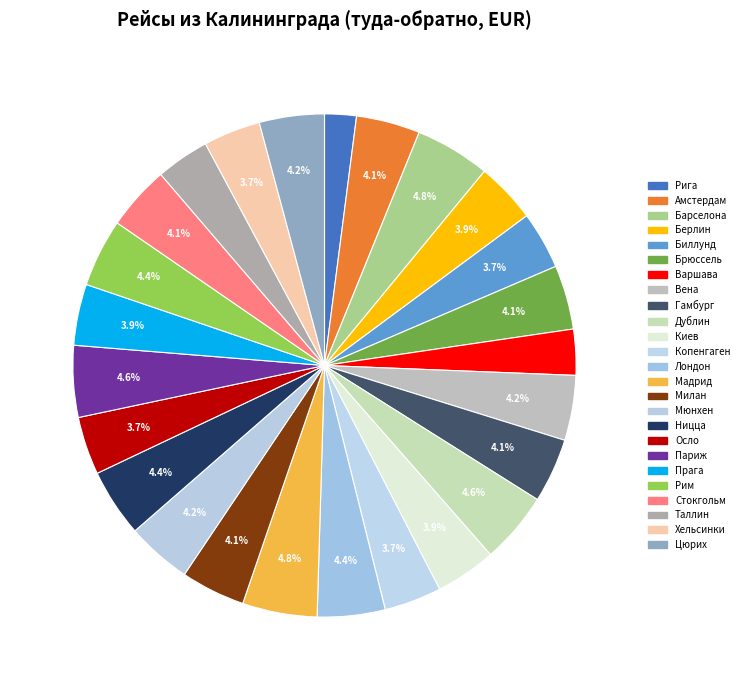

The Хельсинки slice represents 4% of the pie. True or false?

True